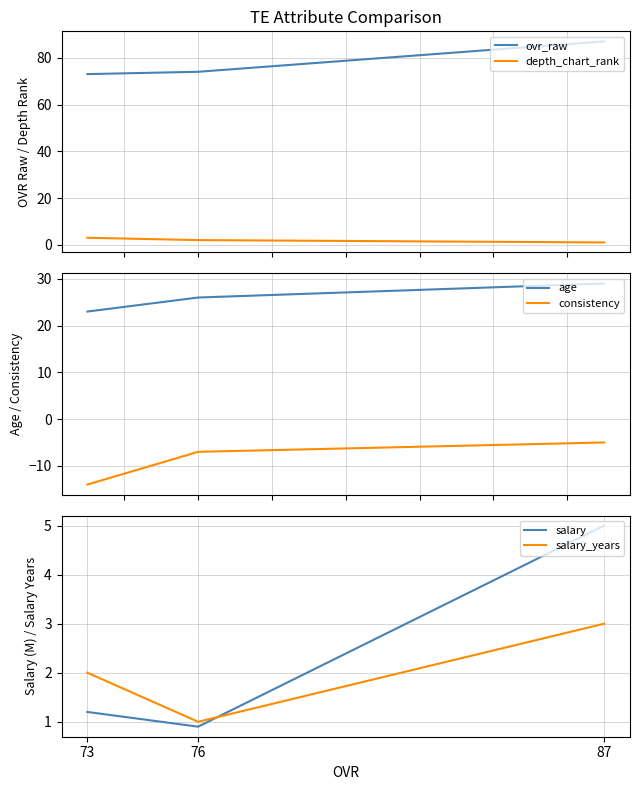

Where does the ovr_raw series first go above 74?

87